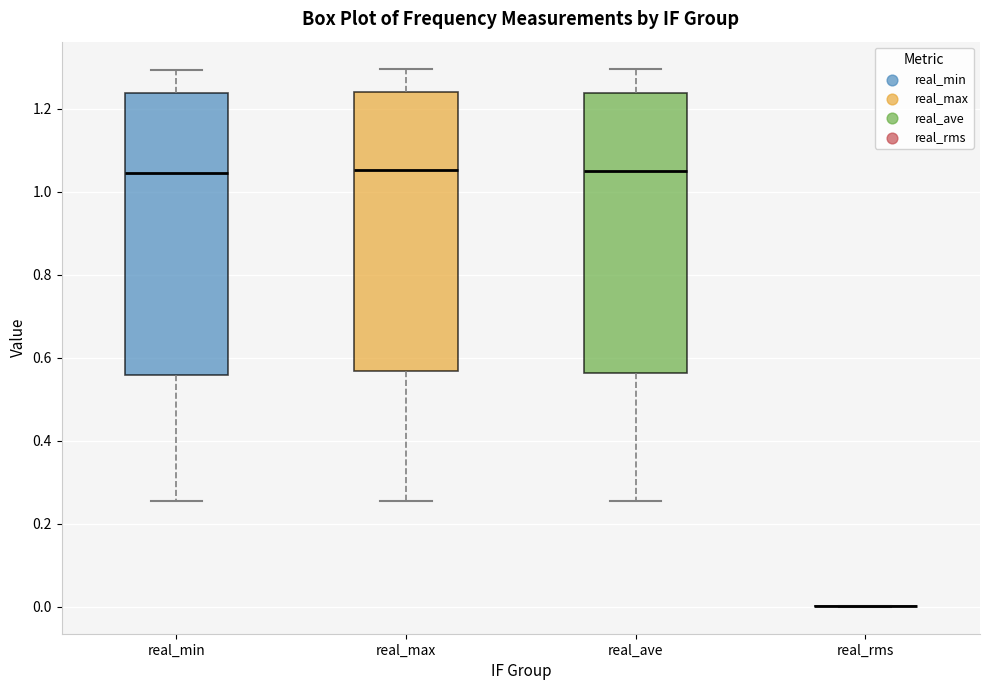

Reading left to right, transcribe this box plot: for each box, give where its median line is, the range the box spans, and where its two whiskers end, as read against the y-axis. The values are not printed on the chart, so give them approximately, as read against the axis.

real_min: median 1.04, box 0.56 to 1.24, whiskers 0.26 to 1.30
real_max: median 1.06, box 0.56 to 1.24, whiskers 0.26 to 1.30
real_ave: median 1.04, box 0.56 to 1.24, whiskers 0.26 to 1.30
real_rms: box collapsed to a line at 0.00, whiskers 0.00 to 0.00